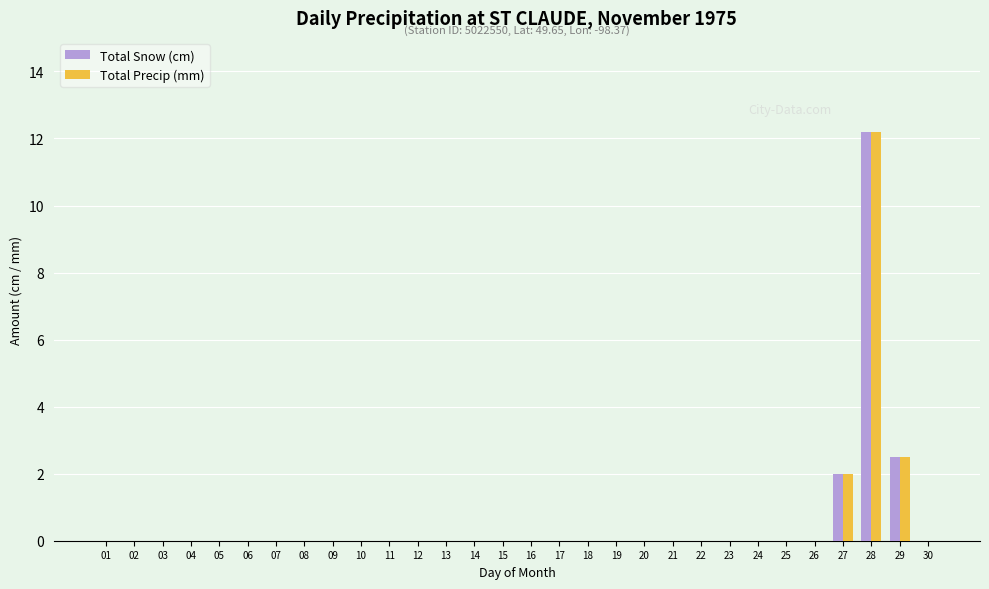

Is it true that Total Snow (cm) equals -5.5 at 04?

False